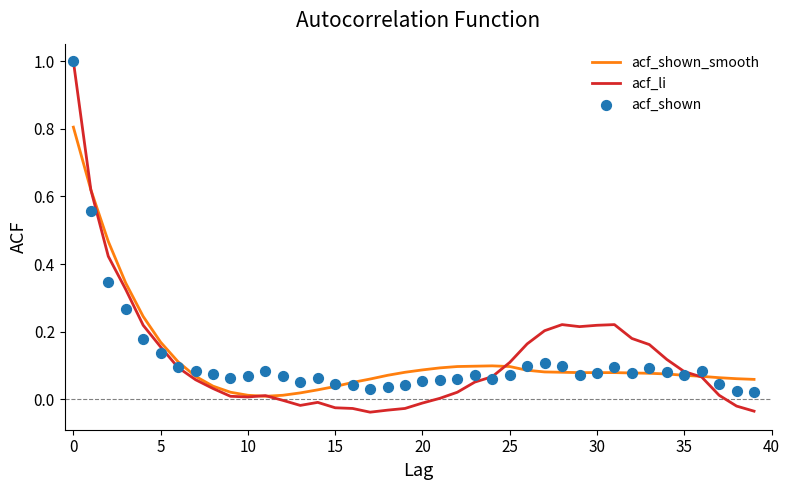

Which series has the largest Y range (max minus min)?

acf_li